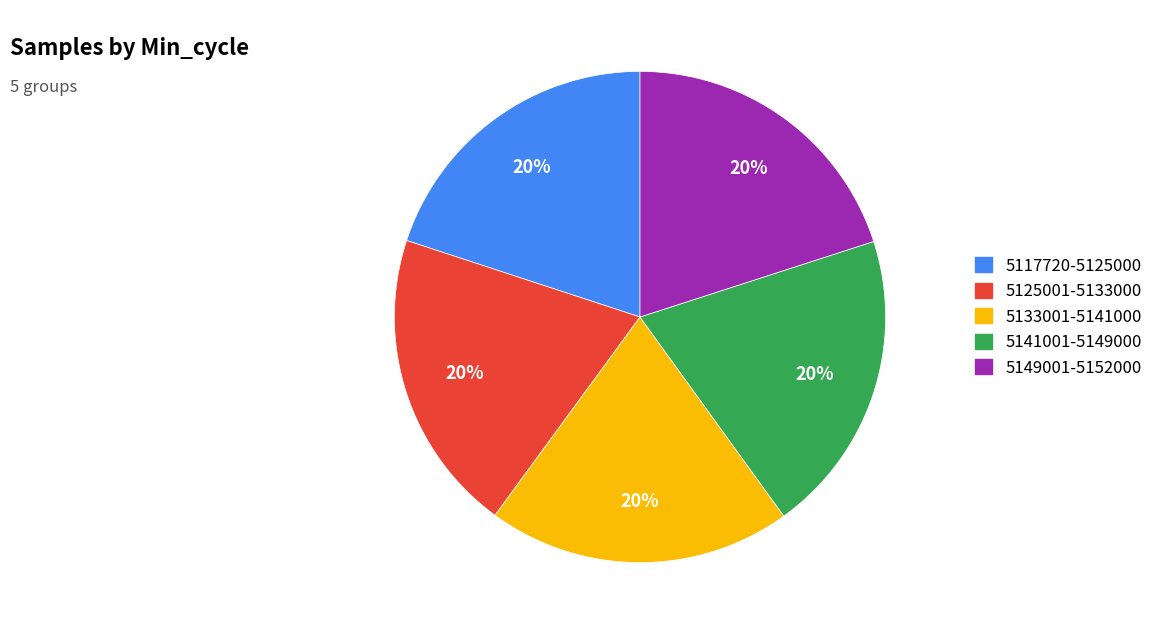

How many slices are in this pie chart?

5